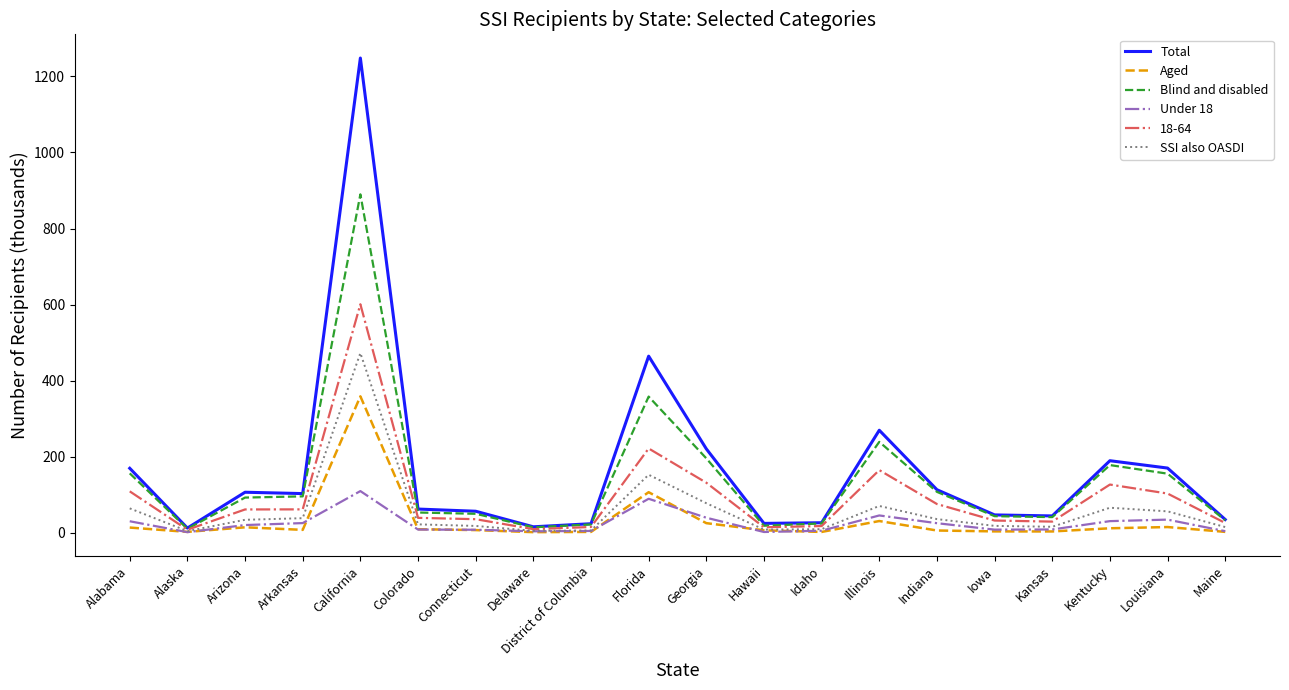

What is the approximate value of Under 18 at Alabama?

30.0